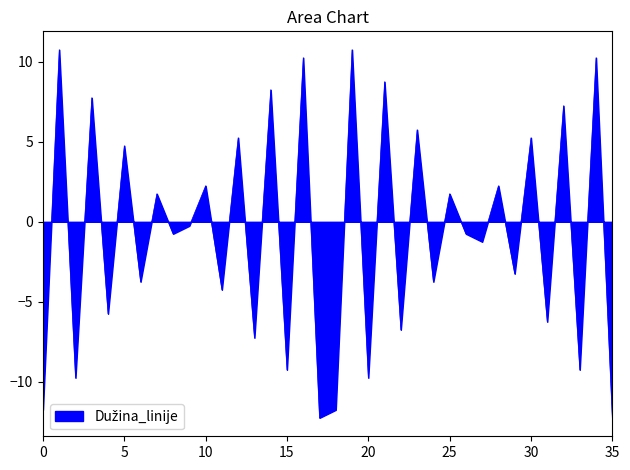

What is the greatest value displayed?

10.8